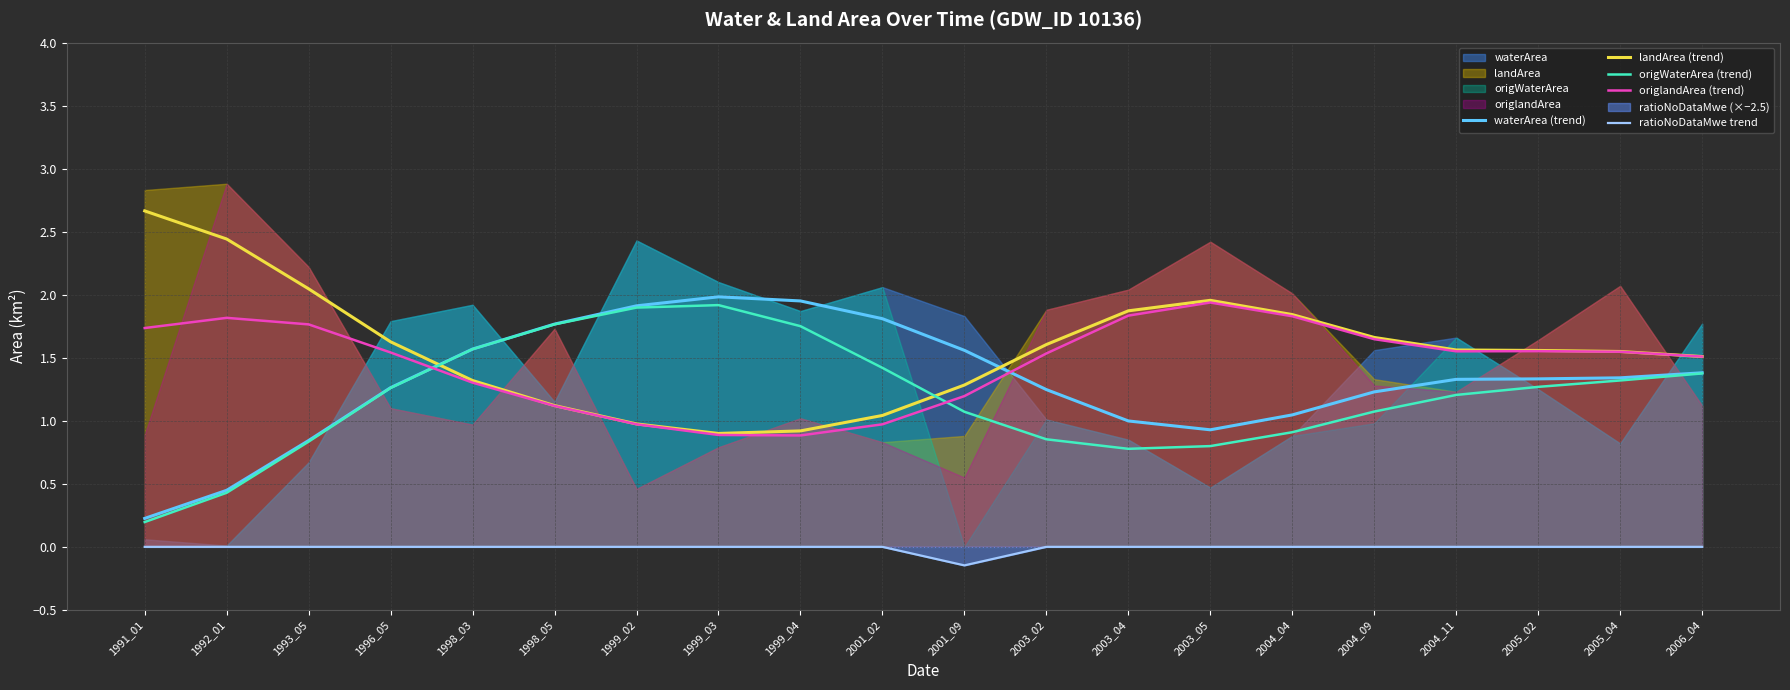

What is the highest value of the origlandArea (trend) series?

1.9